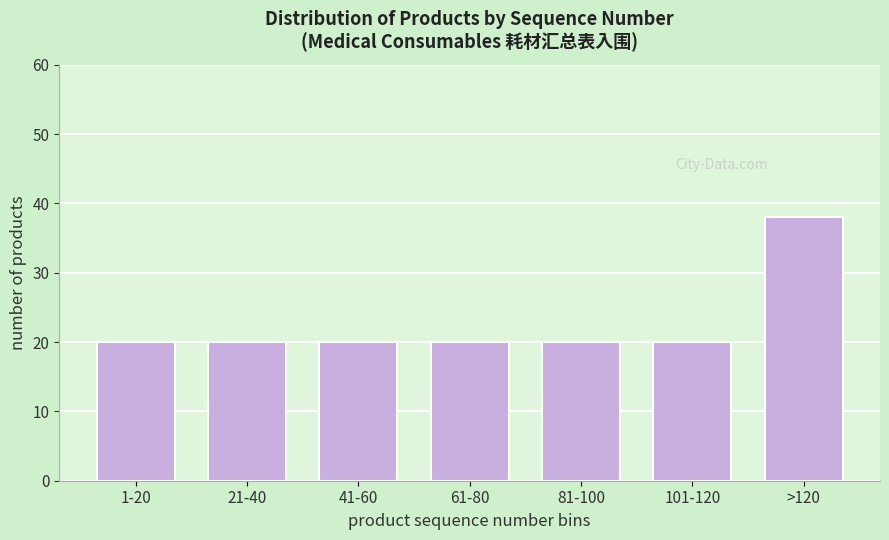

Reading right to left, what are all the values shown in this chart?

>120=38	101-120=20	81-100=20	61-80=20	41-60=20	21-40=20	1-20=20